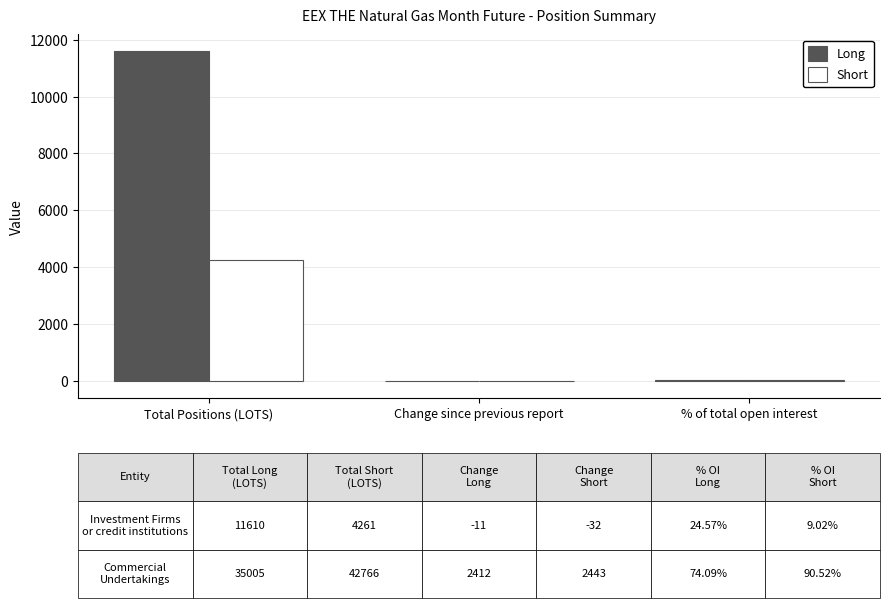

What is the difference between the Short values at Change since previous report and % of total open interest?

41.0